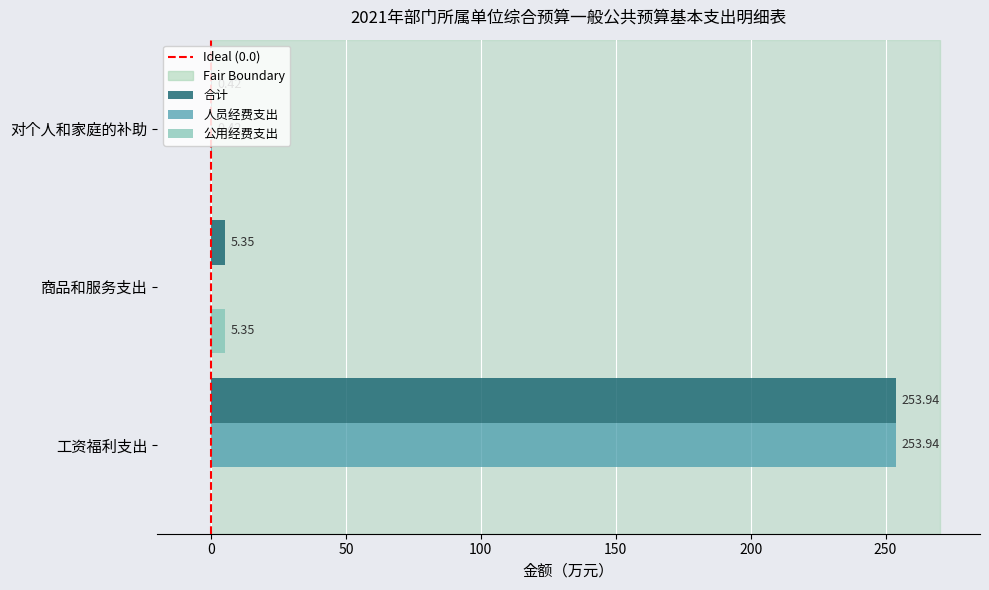

What is the sum of all 人员经费支出 values?

254.4